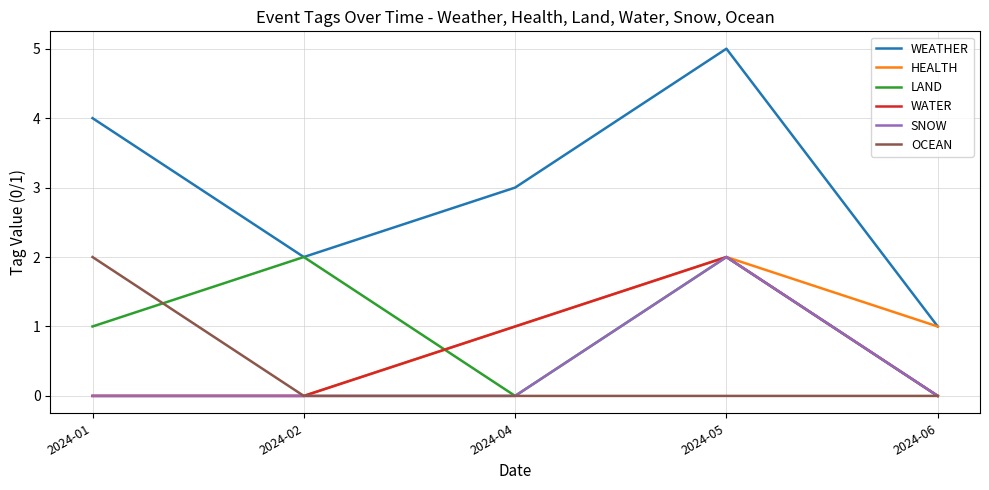

True or false: OCEAN and WEATHER intersect in this chart.

False